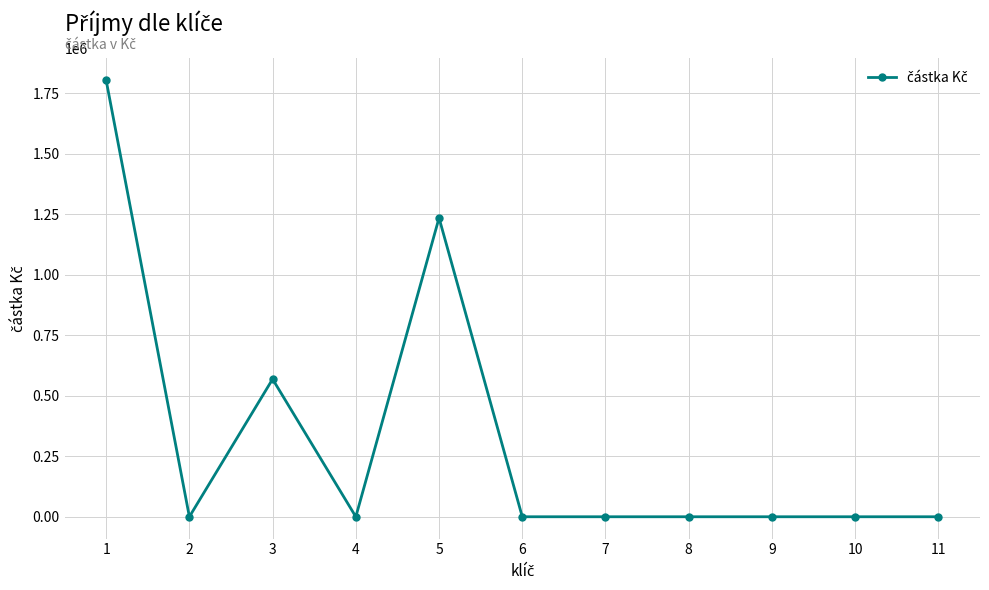

What is the sum of all values?

3607300